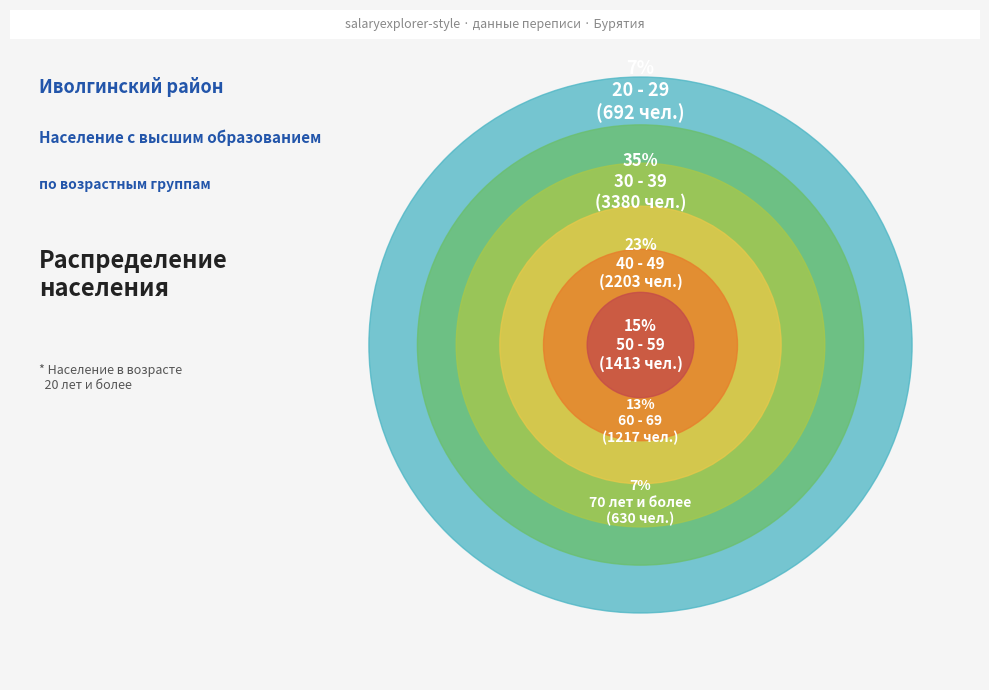

To the nearest percent, what portion does 70 лет и более represent?

7%